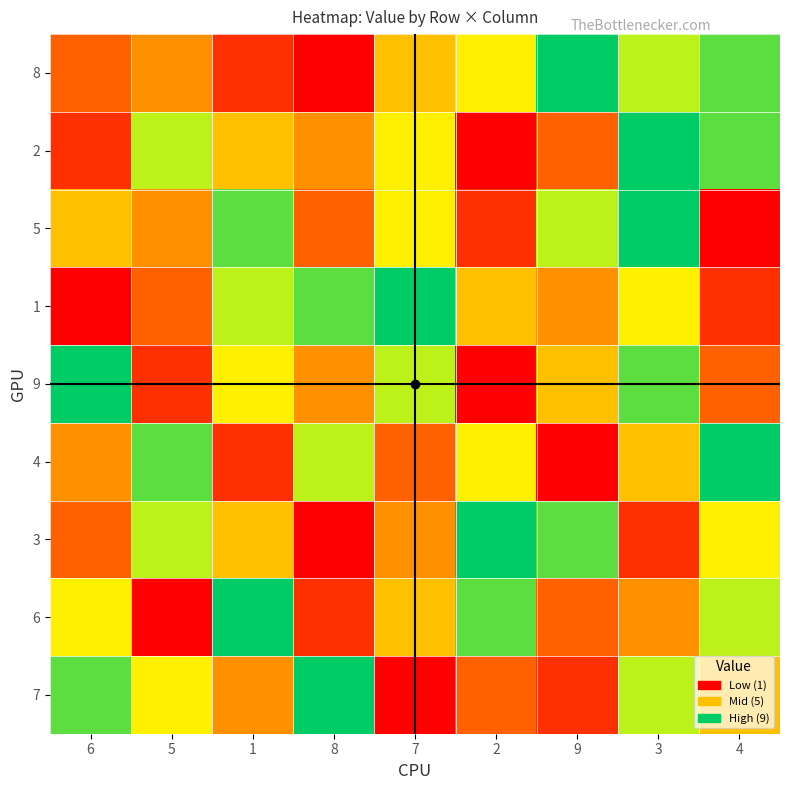

Reading right to left, extract all data points from this chart.

8: 4=8	3=7	9=9	2=6	7=5	8=1	1=2	5=4	6=3
2: 4=8	3=9	9=3	2=1	7=6	8=4	1=5	5=7	6=2
5: 4=1	3=9	9=7	2=2	7=6	8=3	1=8	5=4	6=5
1: 4=2	3=6	9=4	2=5	7=9	8=8	1=7	5=3	6=1
9: 4=3	3=8	9=5	2=1	7=7	8=4	1=6	5=2	6=9
4: 4=9	3=5	9=1	2=6	7=3	8=7	1=2	5=8	6=4
3: 4=6	3=2	9=8	2=9	7=4	8=1	1=5	5=7	6=3
6: 4=7	3=4	9=3	2=8	7=5	8=2	1=9	5=1	6=6
7: 4=5	3=7	9=2	2=3	7=1	8=9	1=4	5=6	6=8